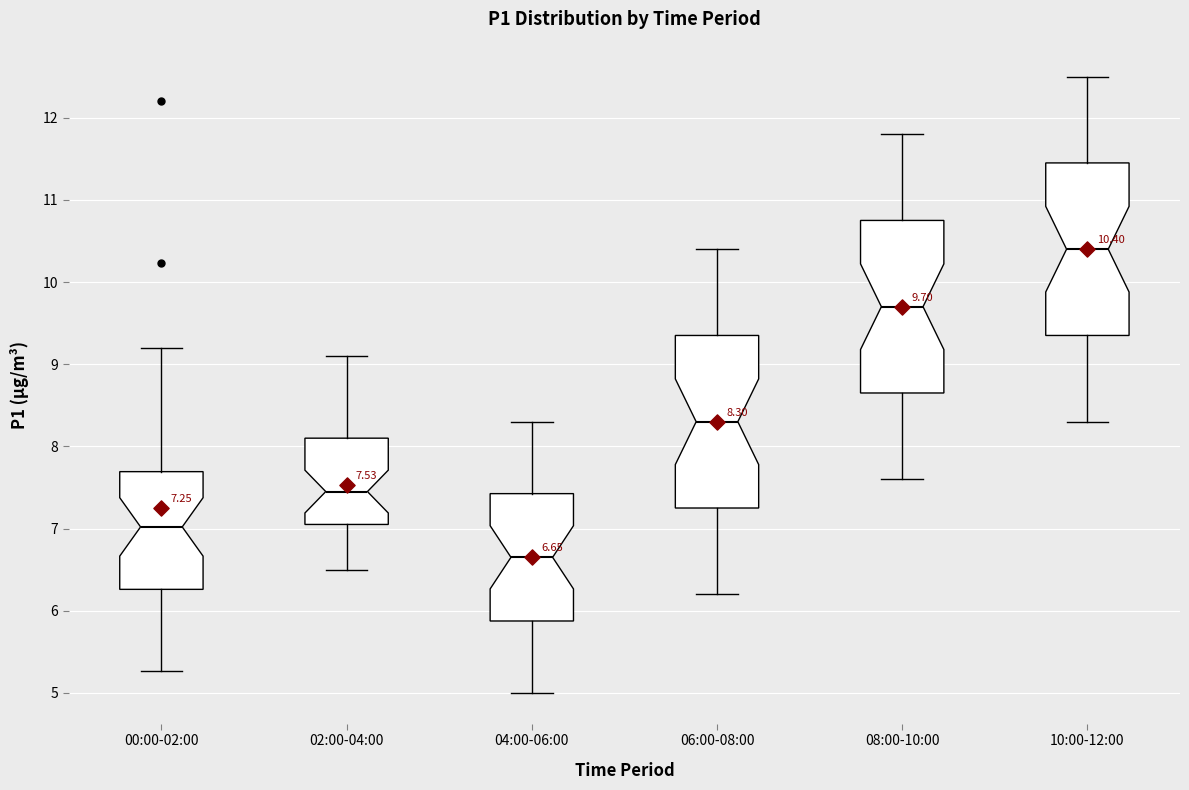

Which box's median line is the lowest?

04:00-06:00